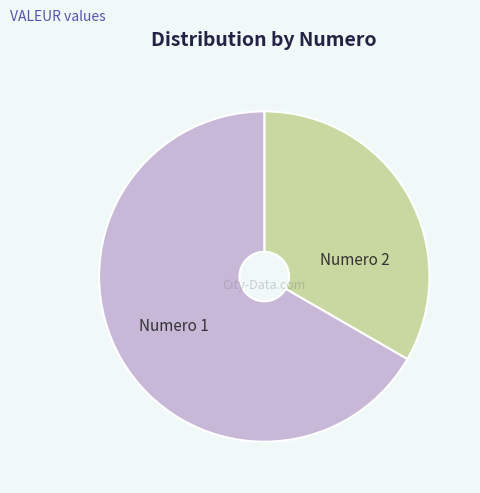

How many slices are in this pie chart?

2